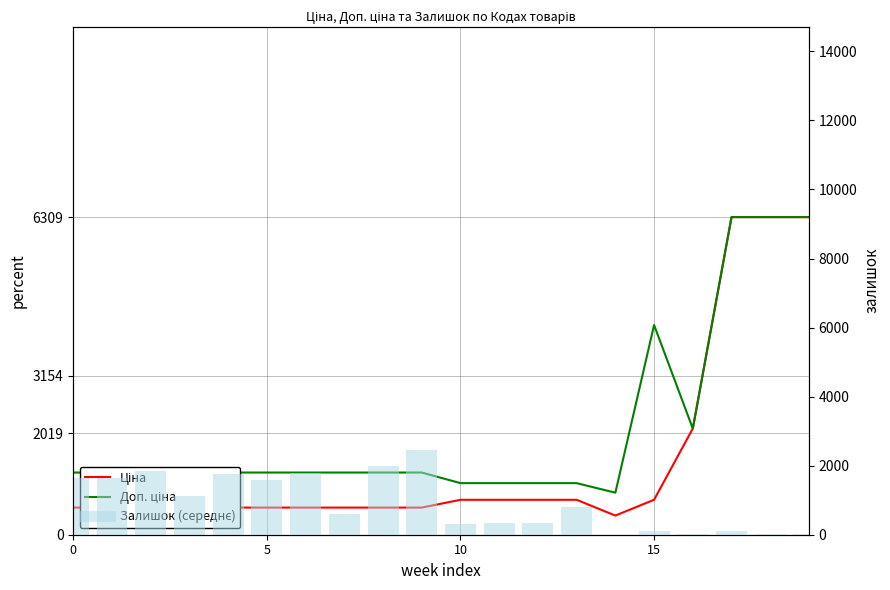

Are the bars grouped side by side (vs. stacked)?

Yes